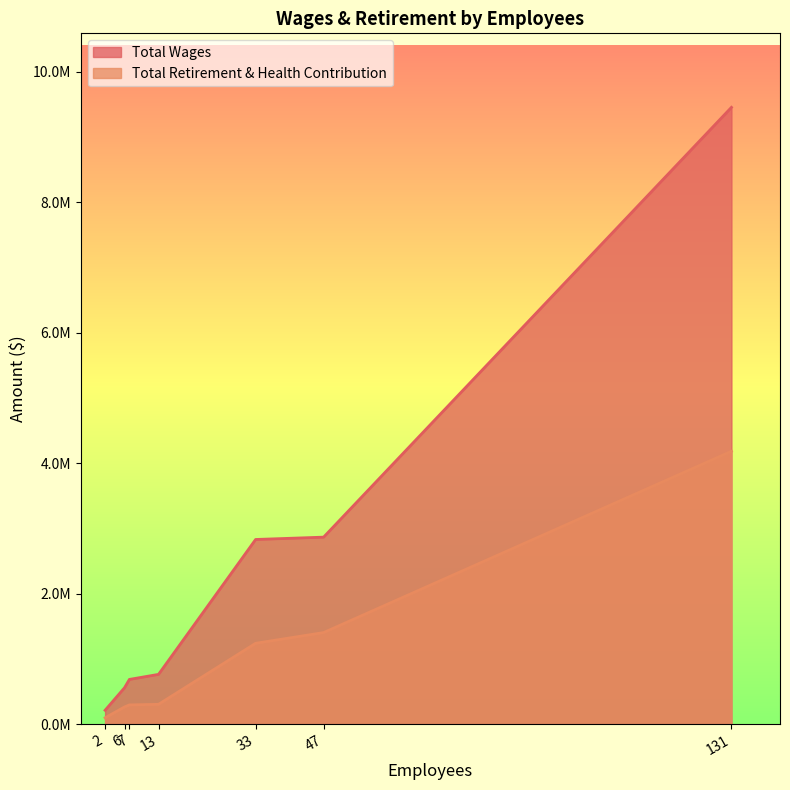

The value of Total Wages at 47 is 2866072. True or false?

True